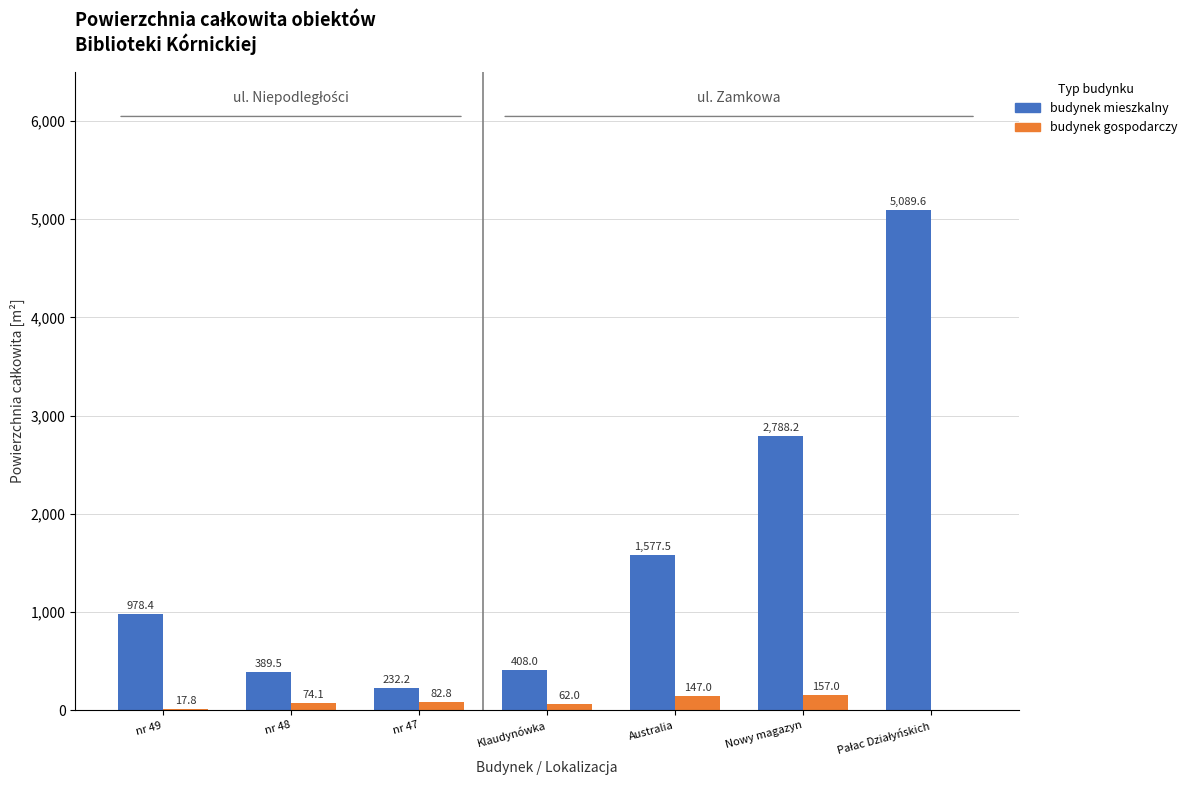

What is the highest value of the budynek gospodarczy series?

157.0